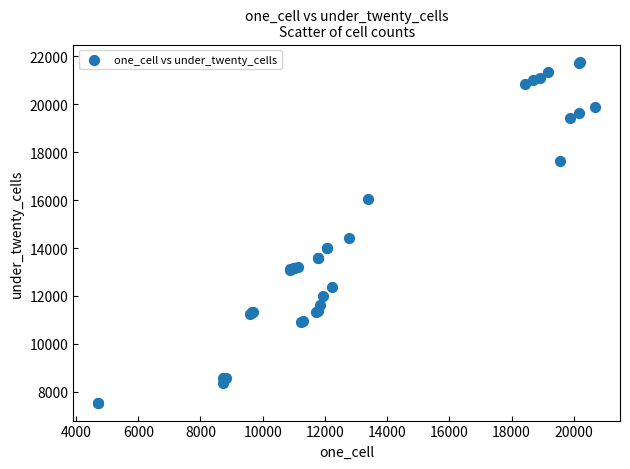

What Y value in the scatter plot is closest to 14645?

14439